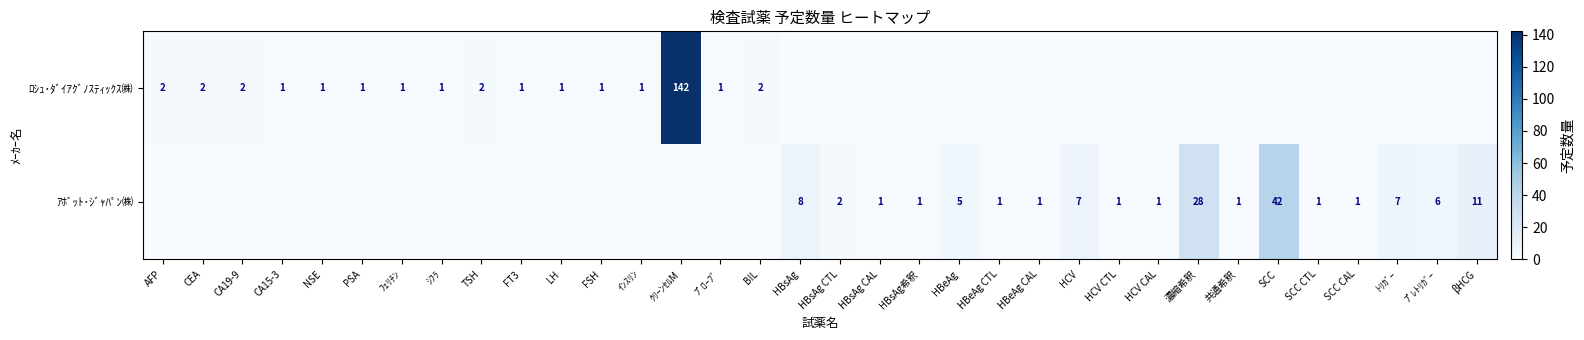

Is it true that ｱﾎﾞｯﾄ･ｼﾞｬﾊﾟﾝ㈱ equals 7 at 濃縮希釈?

False